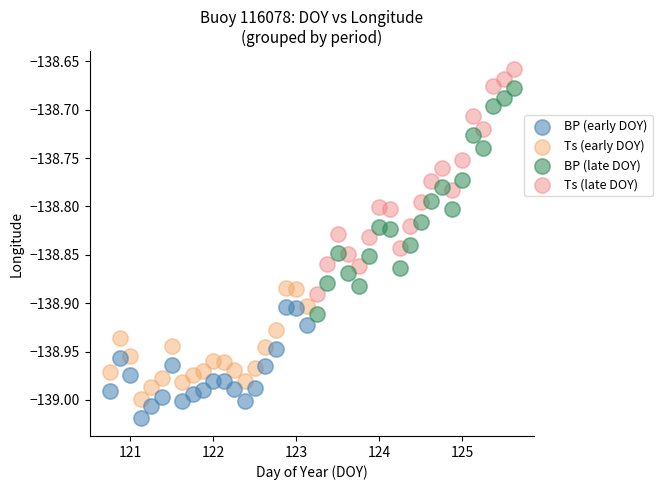

Which series reaches the minimum Y coordinate?

BP (early DOY)